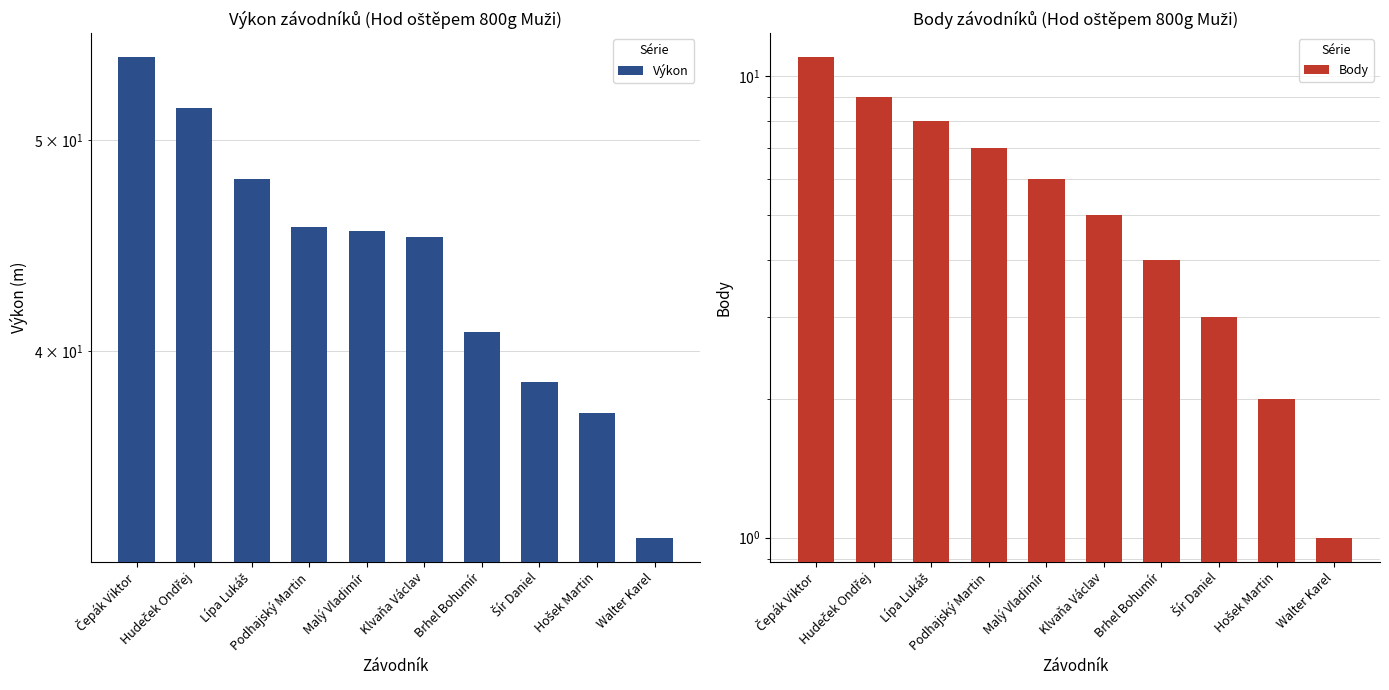

Reading right to left, list all the values displayed in this chart.

Výkon: Walter Karel=32.8	Hošek Martin=37.5	Šír Daniel=38.7	Brhel Bohumír=40.8	Klvaňa Václav=45.1	Malý Vladimír=45.4	Podhajský Martin=45.6	Lípa Lukáš=48.0	Hudeček Ondřej=51.7	Čepák Viktor=54.6
Body: Walter Karel=1.0	Hošek Martin=2.0	Šír Daniel=3.0	Brhel Bohumír=4.0	Klvaňa Václav=5.0	Malý Vladimír=6.0	Podhajský Martin=7.0	Lípa Lukáš=8.0	Hudeček Ondřej=9.0	Čepák Viktor=11.0